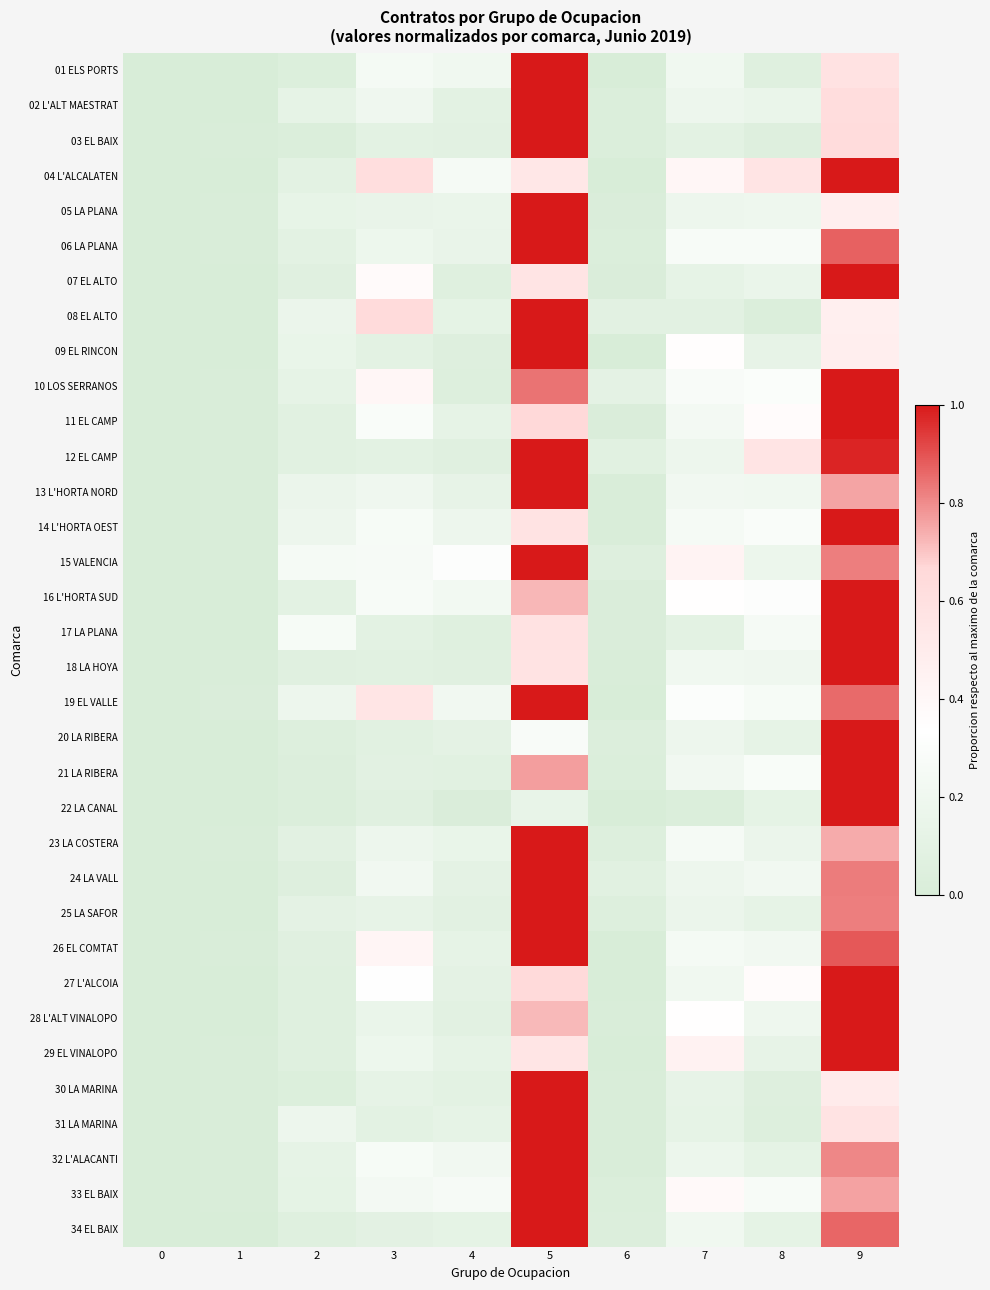

At which category is the sum across all series the highest?

9